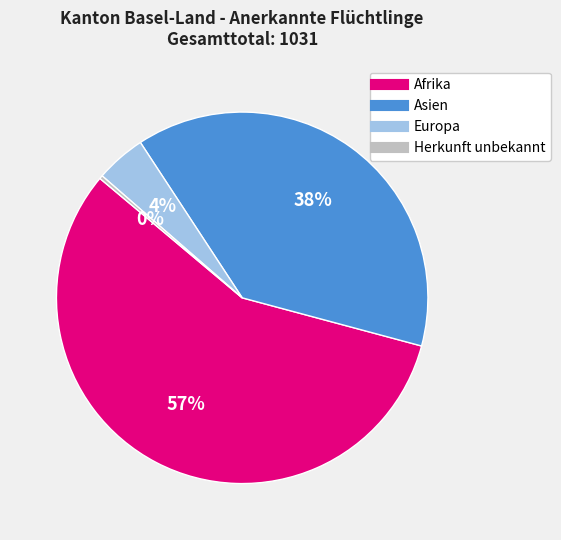

To the nearest percent, what portion does Europa represent?

4%